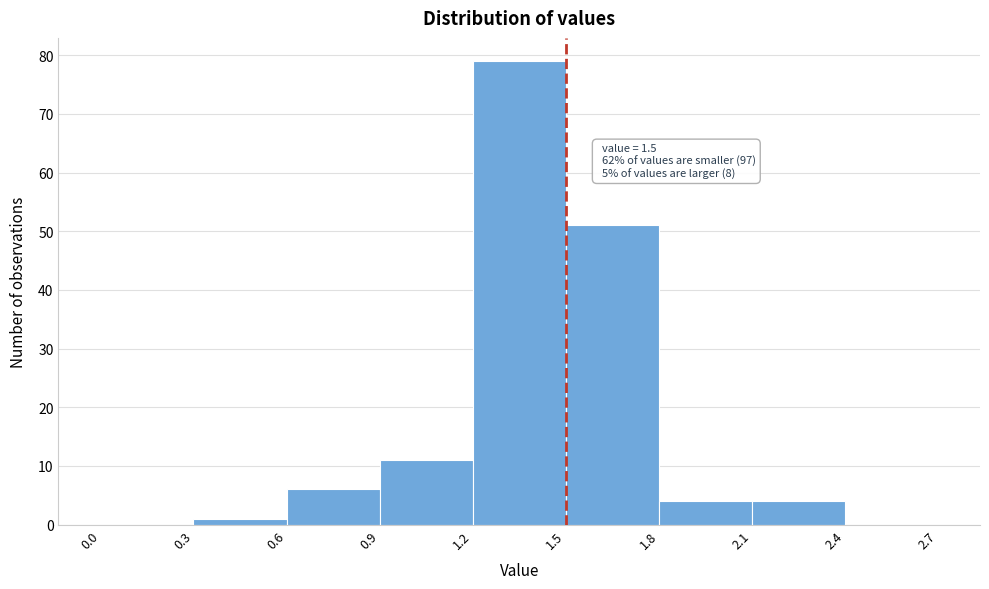

Over which range of the x-axis is the bar tallest?

1.2 to 1.5